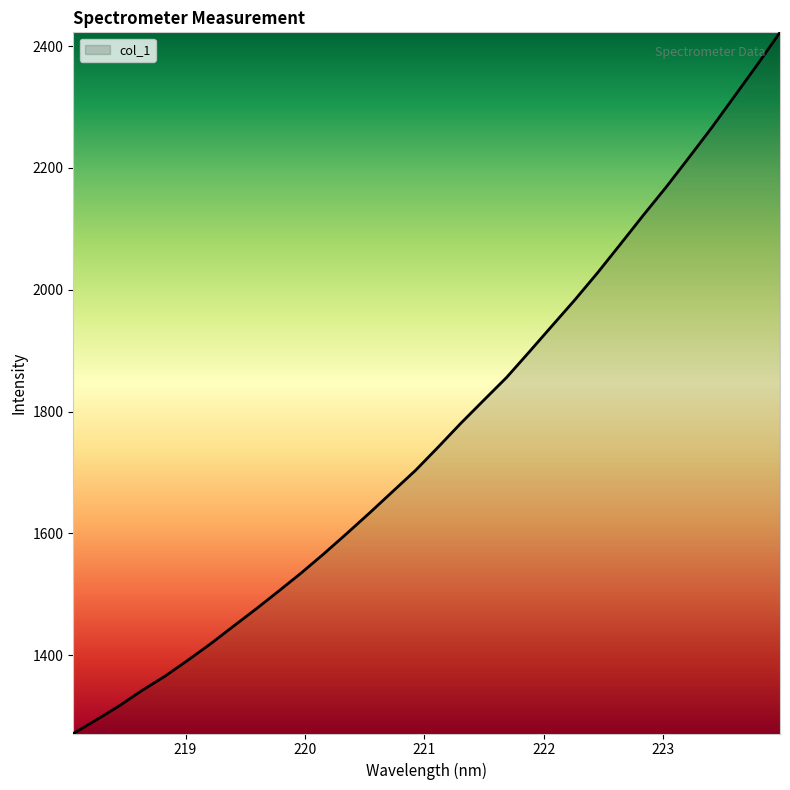

What is the minimum value shown in the chart?

1271.1